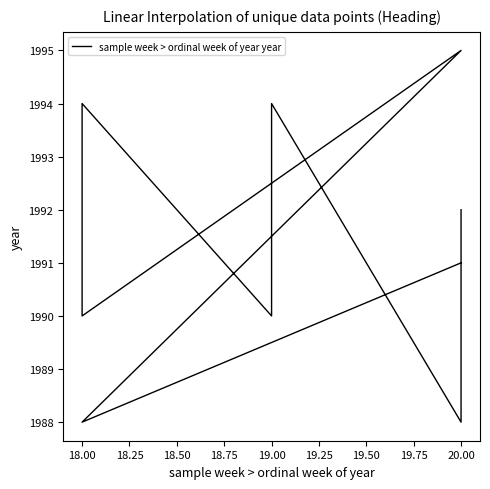

What is the label of the 5th point from the right?

19.00